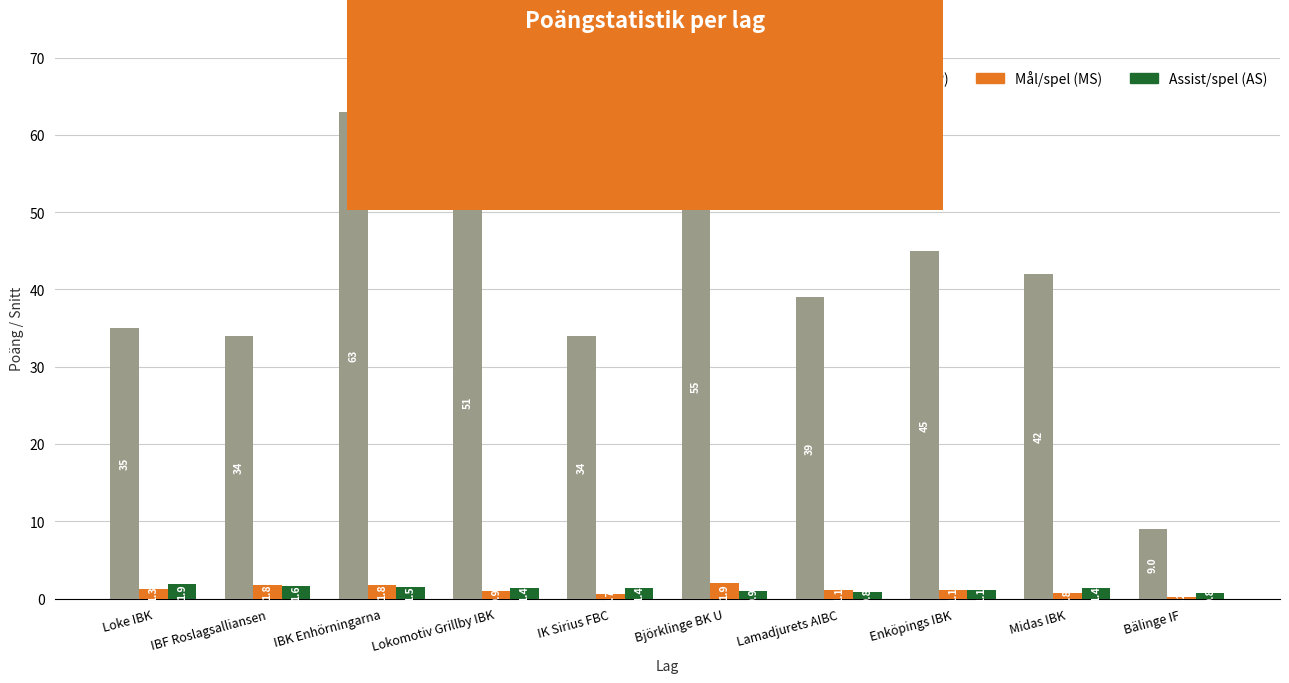

How many data points in Mål/spel (MS) are above 1?

6